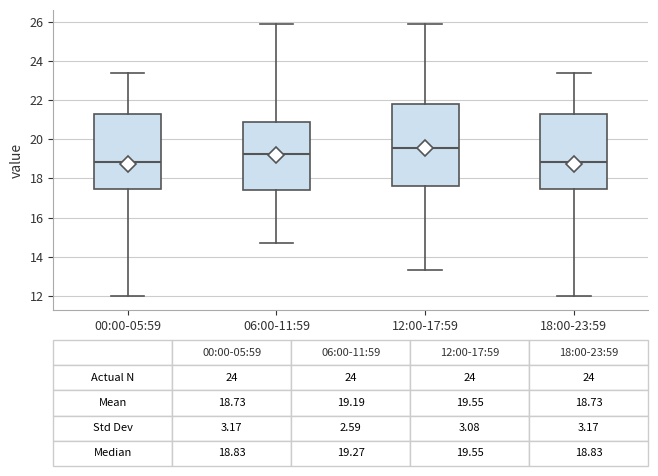

Comparing the boxes themselves (not the whiskers), which one is the tallest?

12:00-17:59